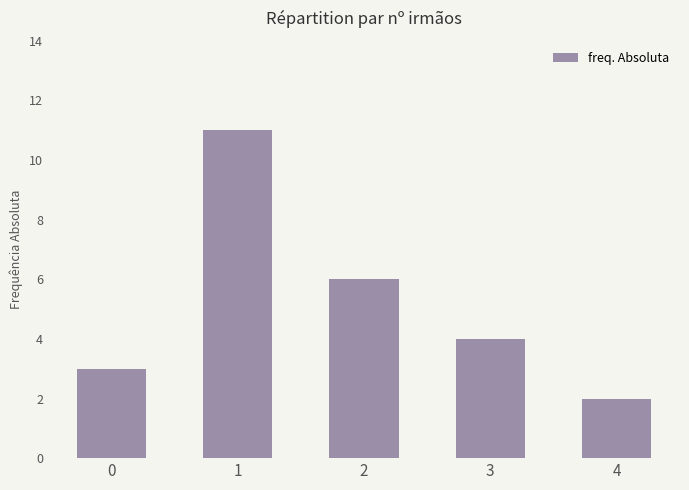

What is the value of the 5th bar from the left?

2